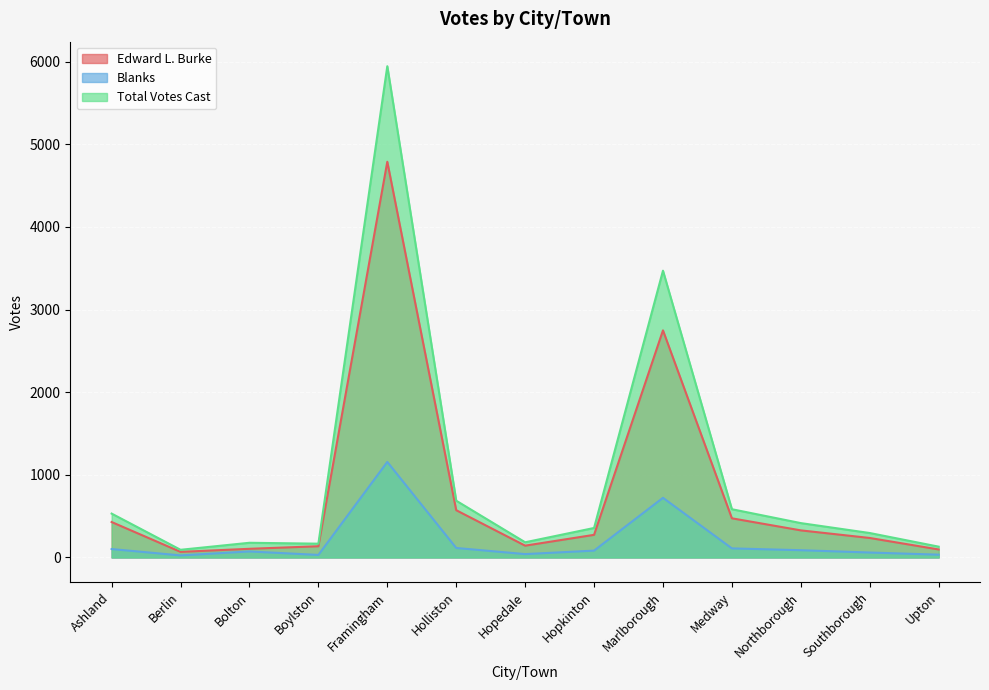

How many values in the Edward L. Burke series are below 274?

6